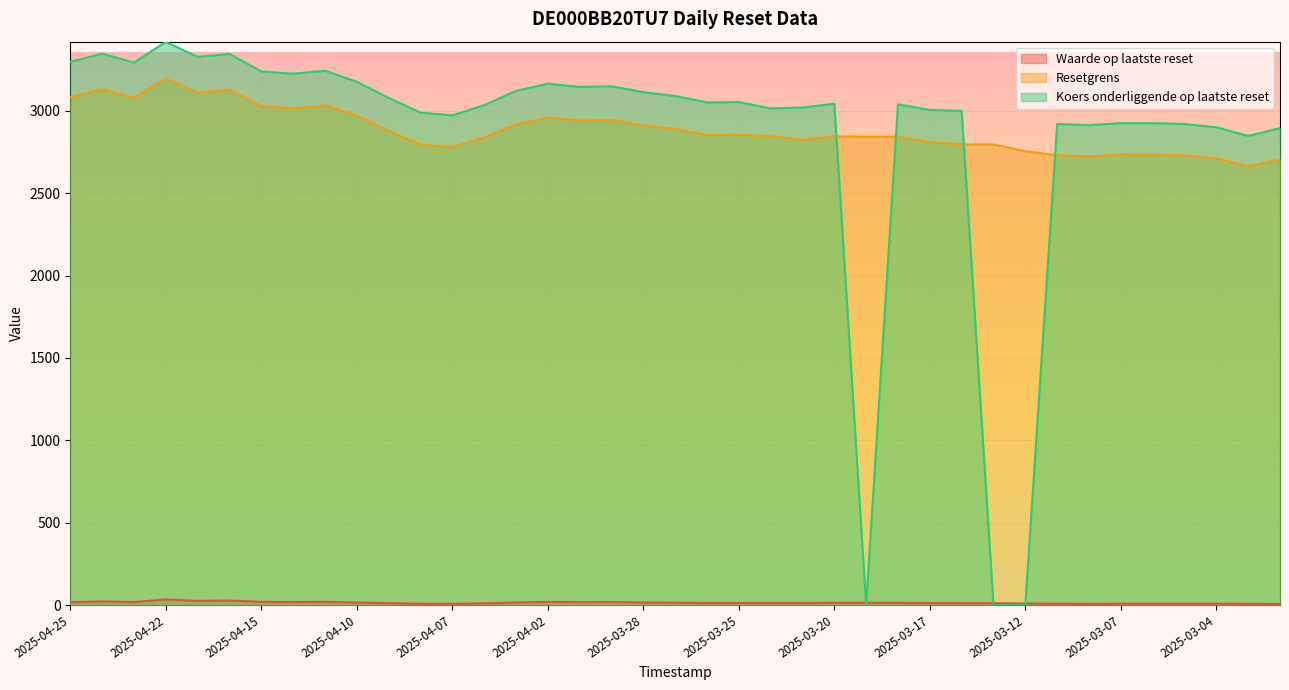

What is the difference between the Koers onderliggende op laatste reset values at 2025-04-25 and 2025-04-10?

120.9